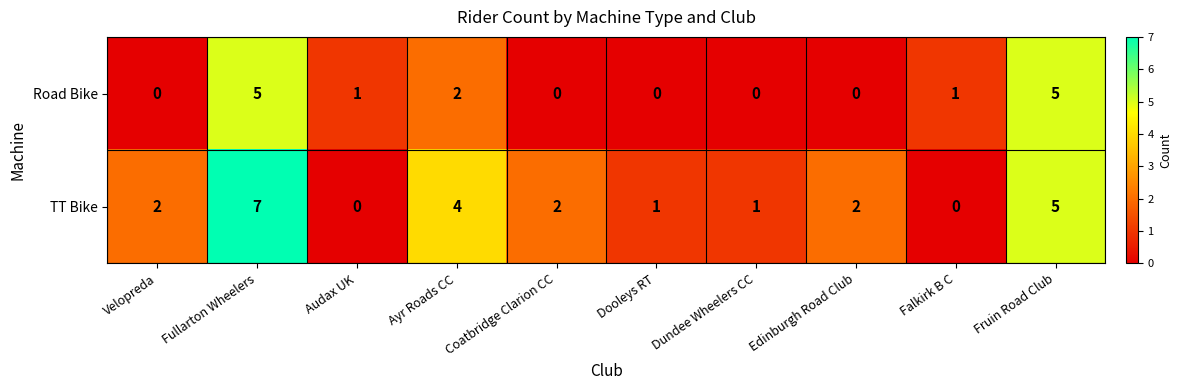

How many TT Bike values are between 1 and 4?

6